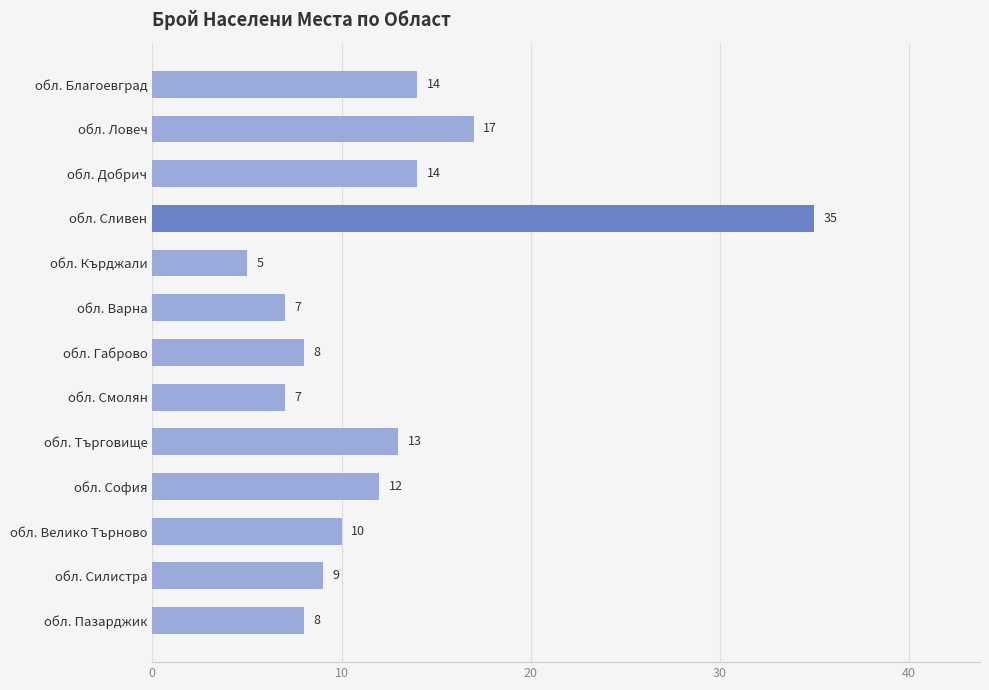

What is the difference between the second highest and minimum values?

12